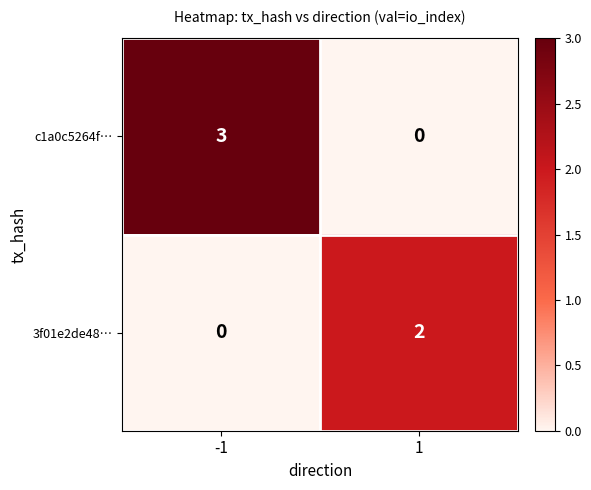

Reading left to right, what are all the values shown in this chart?

c1a0c5264f…: -1=3	1=0
3f01e2de48…: -1=0	1=2